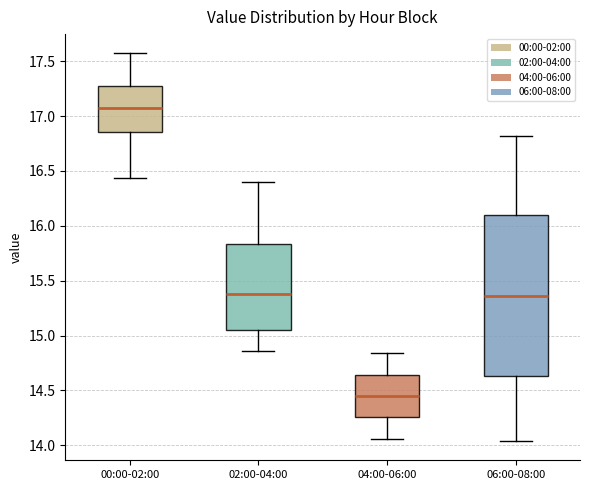

Where is the upper edge of the box for 02:00-04:00 on the y-axis? The values are not printed on the chart, so give them approximately, as read against the axis.

15.85